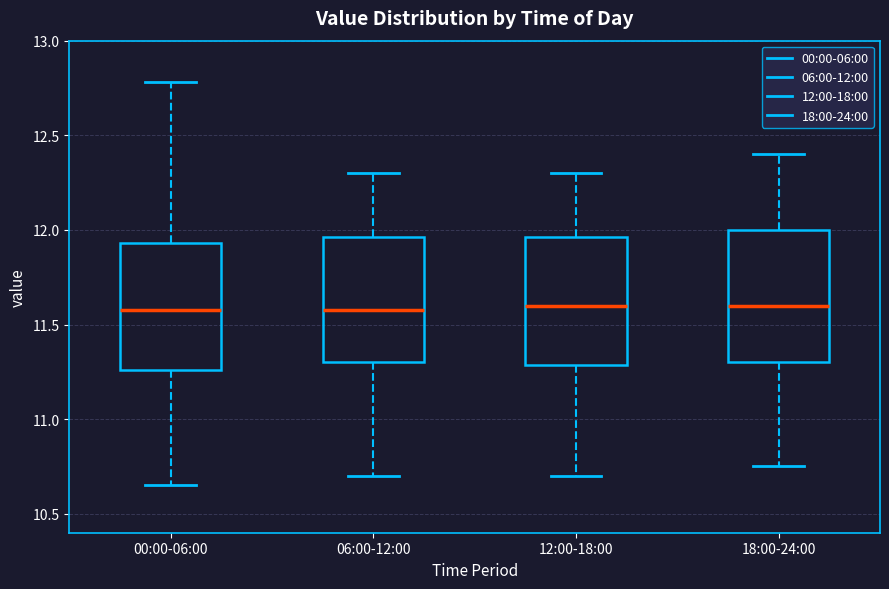

Where is the upper edge of the box for 12:00-18:00 on the y-axis? The values are not printed on the chart, so give them approximately, as read against the axis.

11.95